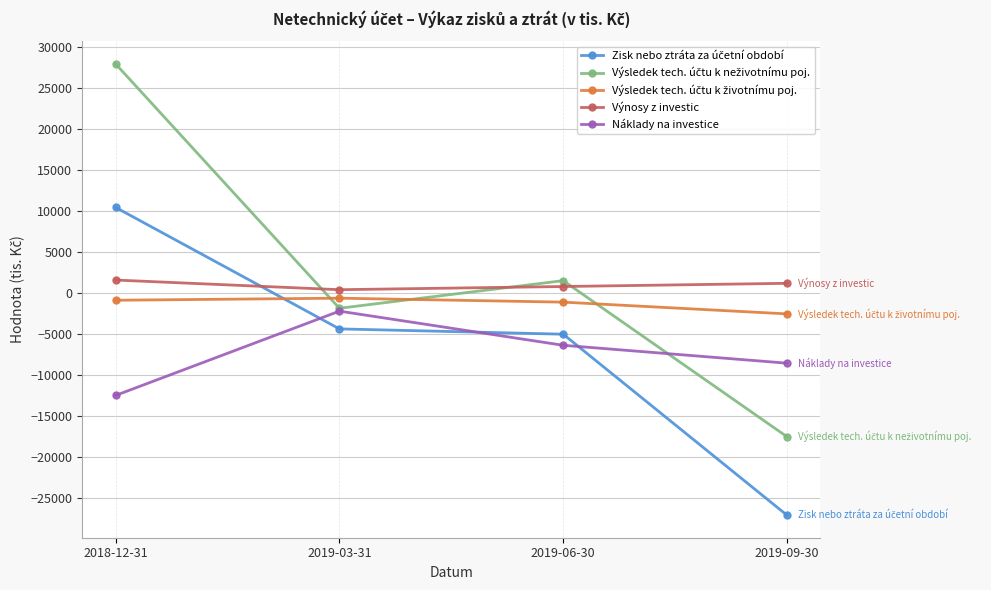

How many values in the Náklady na investice series exceed -6393?

1